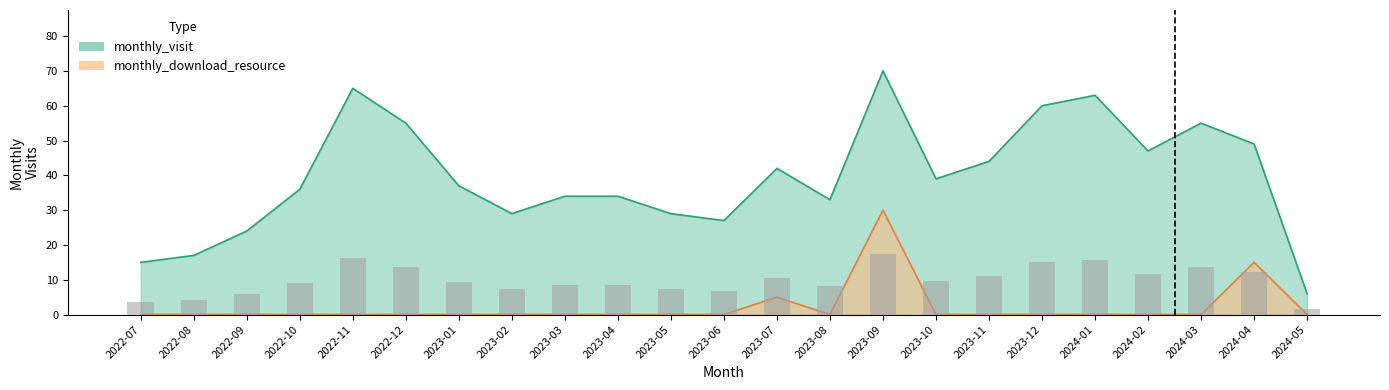

Which series has the largest range (max minus min)?

monthly_visit